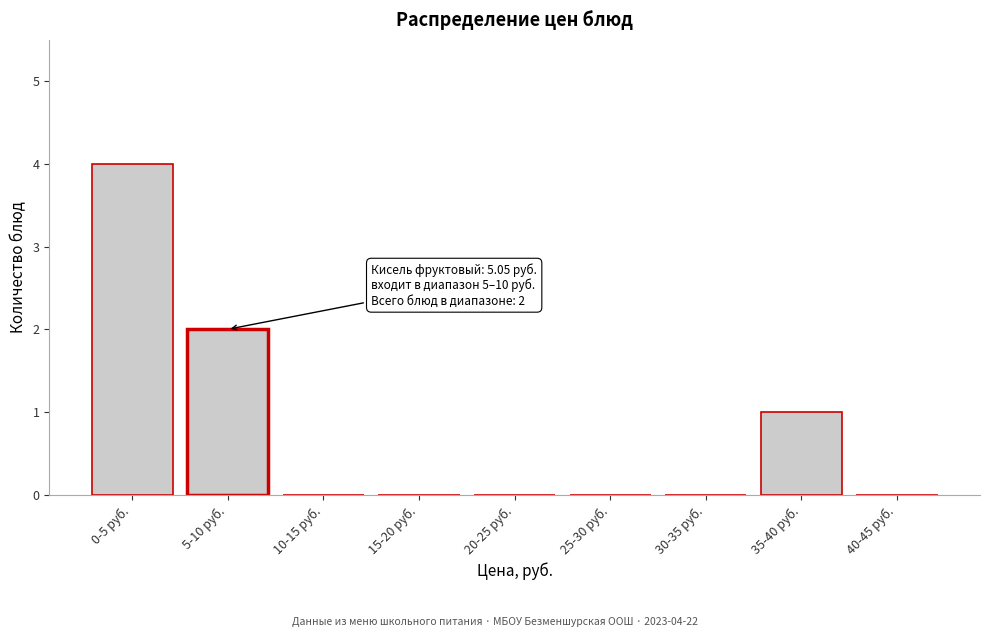

Reading left to right, list all the values displayed in this chart.

0-5 руб.=4	5-10 руб.=2	10-15 руб.=0	15-20 руб.=0	20-25 руб.=0	25-30 руб.=0	30-35 руб.=0	35-40 руб.=1	40-45 руб.=0